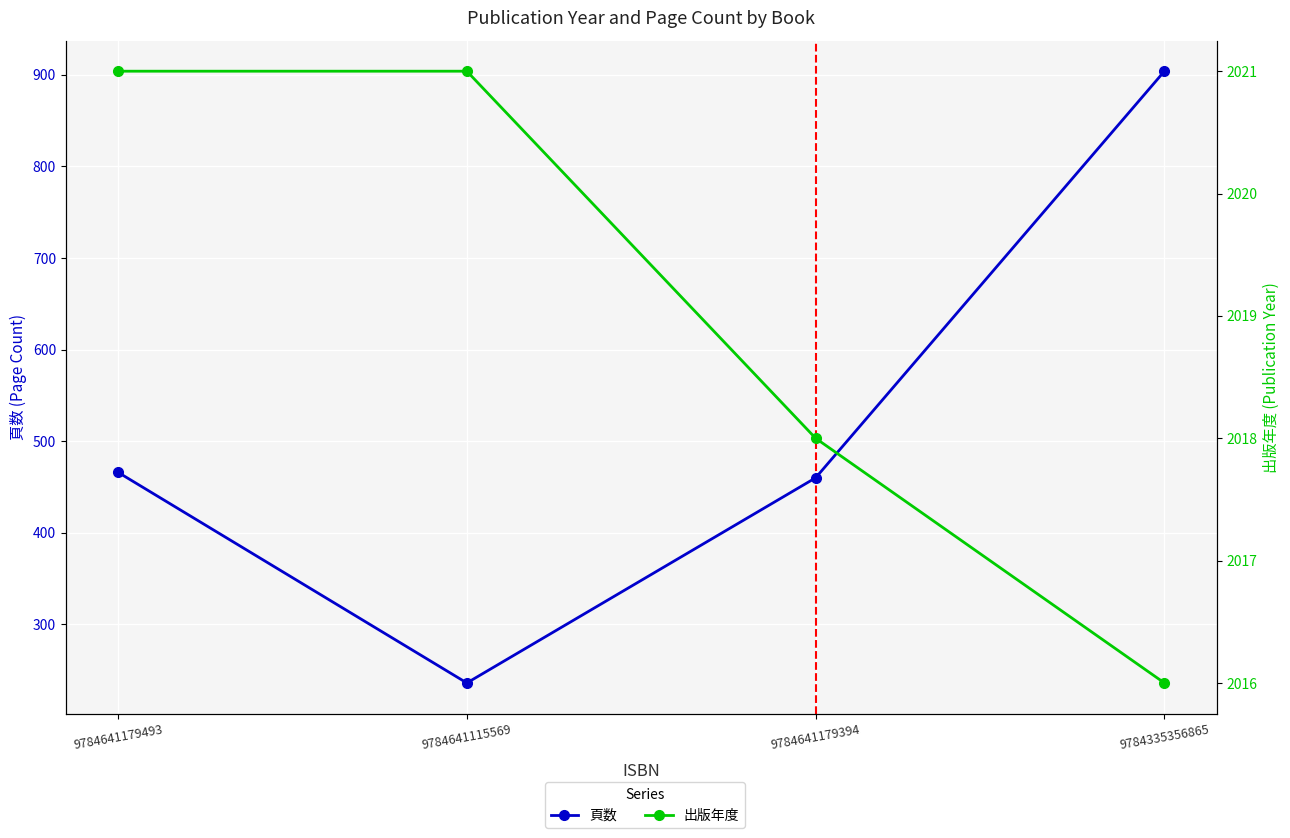

Reading left to right, extract all data points from this chart.

頁数: 9784641179493=466	9784641115569=236	9784641179394=460	9784335356865=904
出版年度: 9784641179493=2021	9784641115569=2021	9784641179394=2018	9784335356865=2016